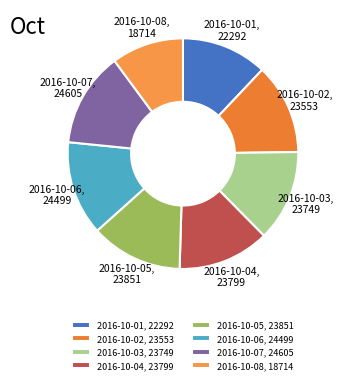

Do 2016-10-08, 18714 and 2016-10-04, 23799 together represent more than half of the pie?

No